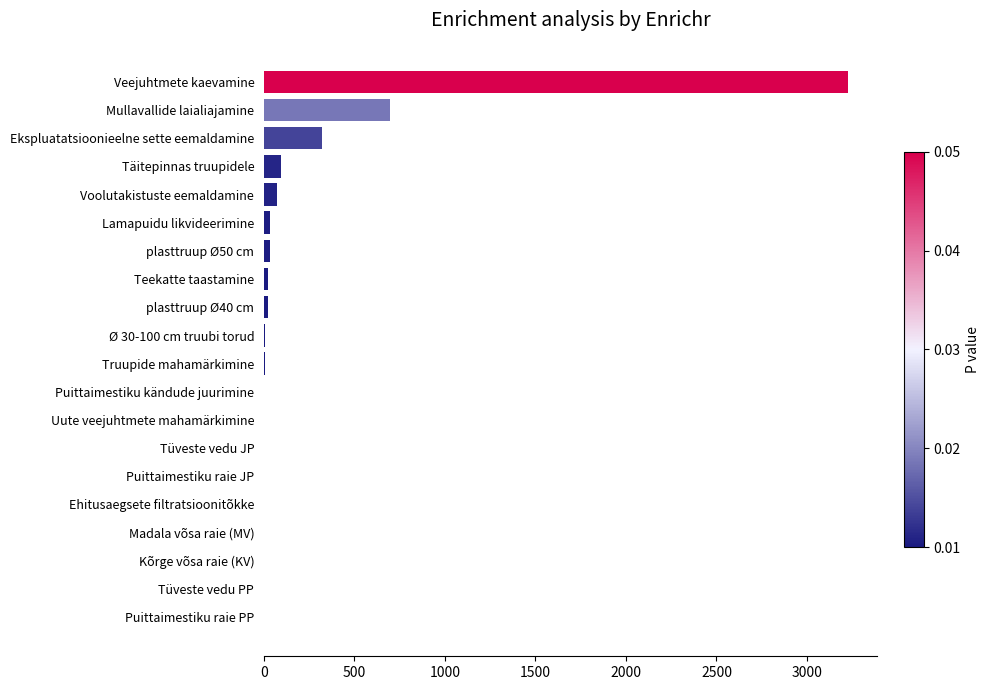

What is the maximum value shown in the chart?

3227.8